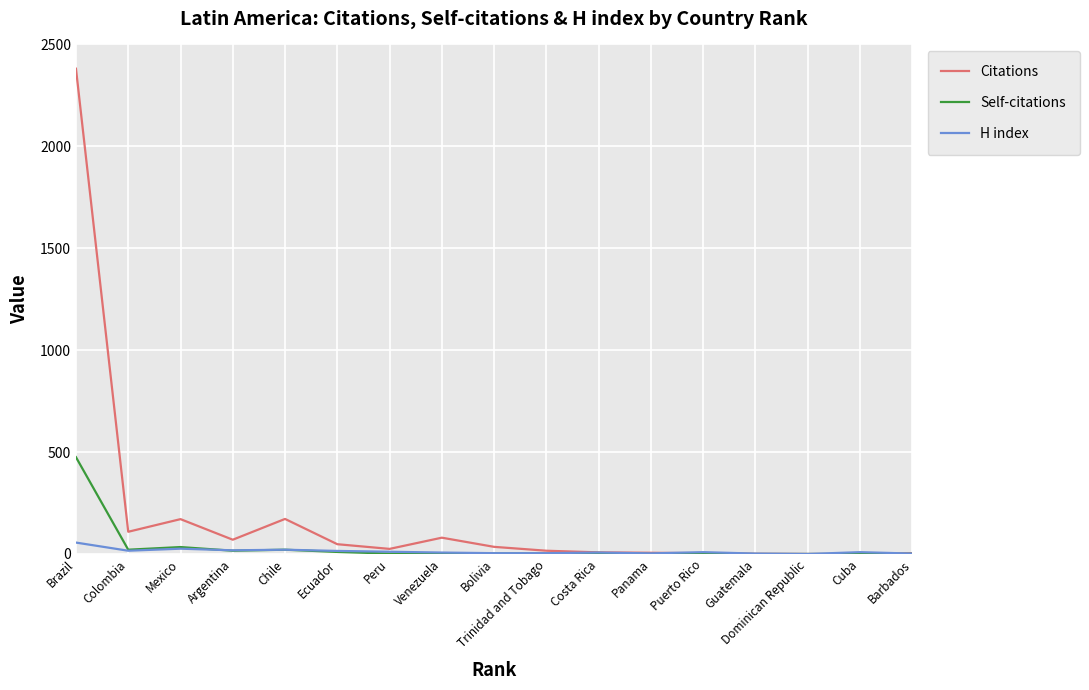

What is the maximum value shown in the chart?

2381